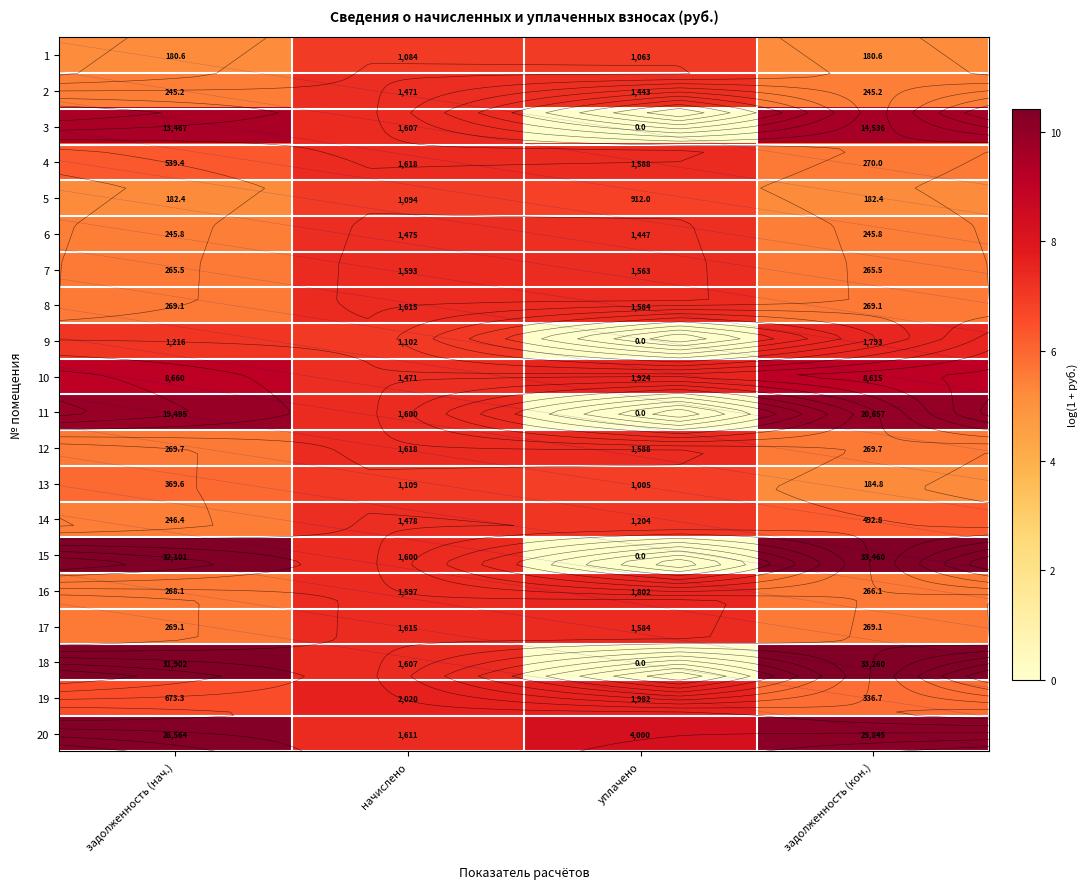

Read the 8 value at начислено.

7.4